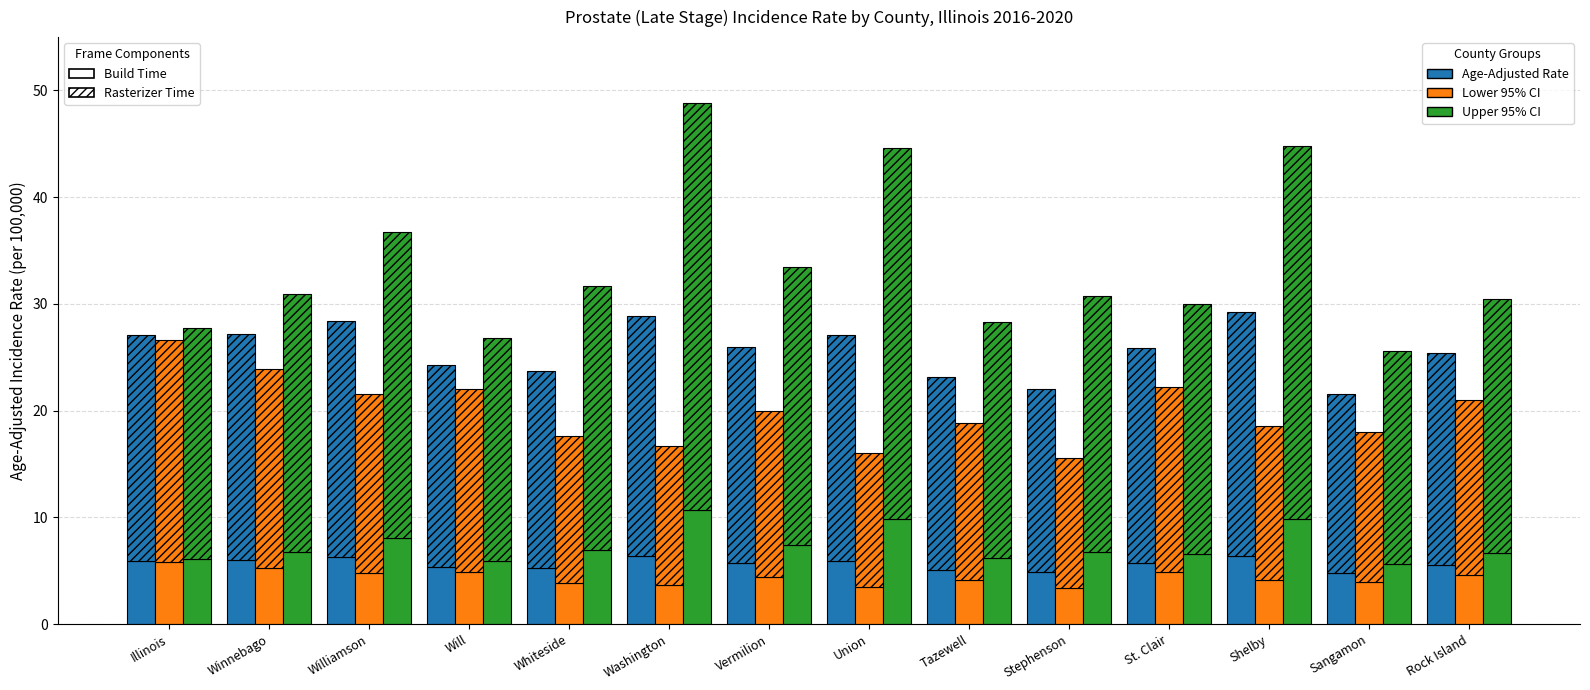

How many distinct data groups are displayed?

6